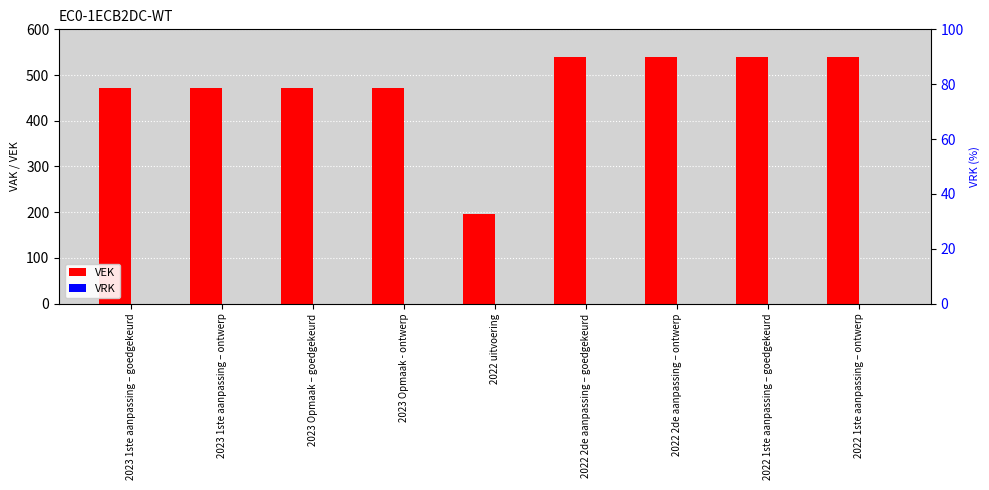

At how many categories does at least one series exceed 10?

9